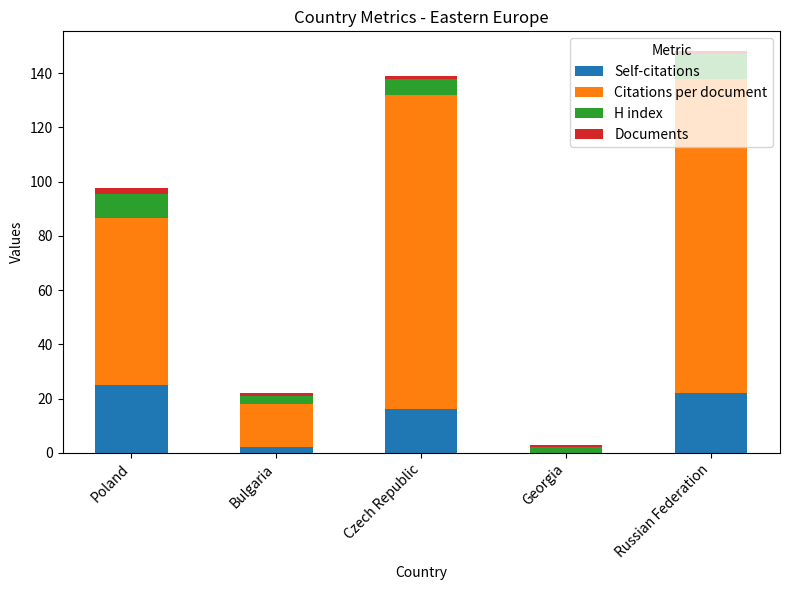

True or false: Self-citations has a value of 9.5 at Poland.

False